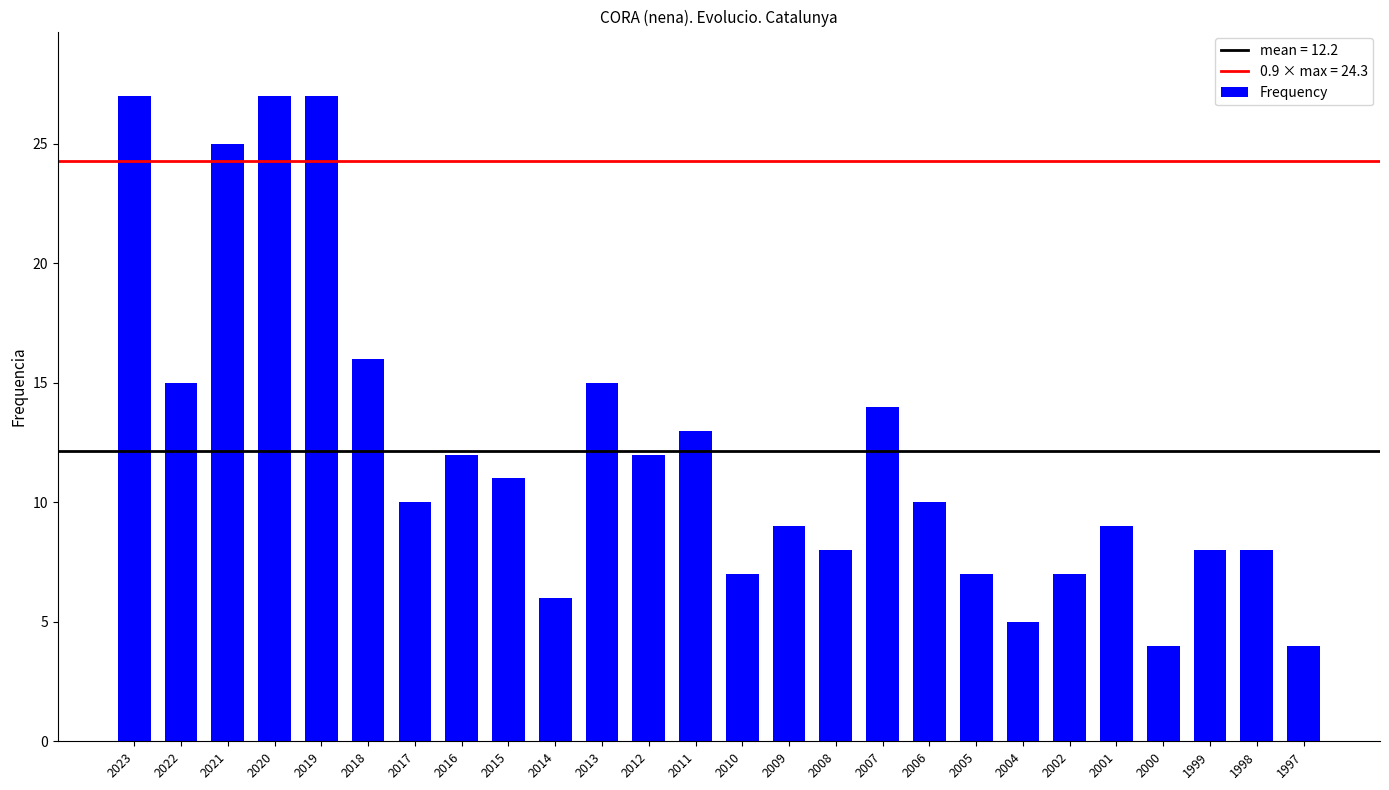

Which has a higher value, 2016 or 2019?

2019